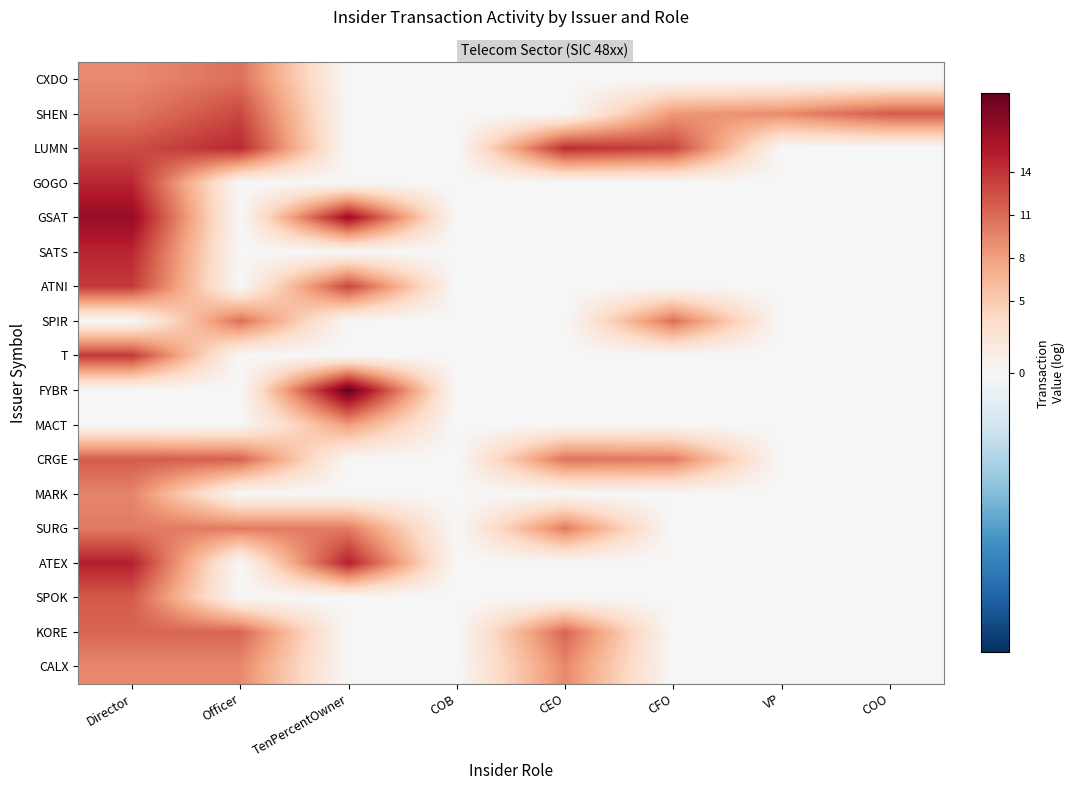

Rank the series at Director from highest to lowest value.

GSAT, ATEX, GOGO, SATS, T, ATNI, LUMN, SPOK, CRGE, KORE, SHEN, SURG, MARK, CALX, CXDO, SPIR, FYBR, MACT